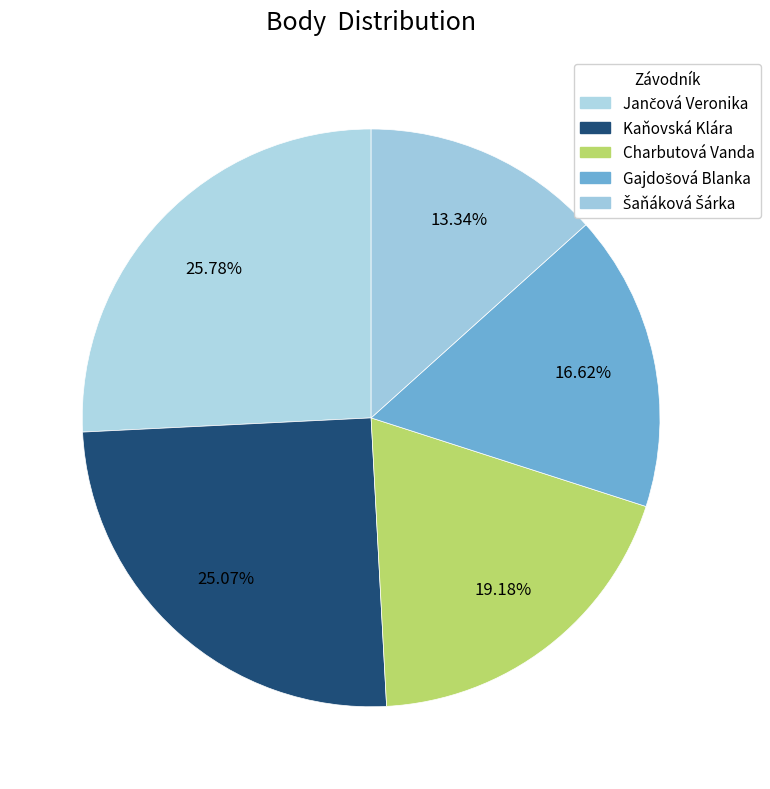

Which slice is the smallest?

Šaňáková Šárka